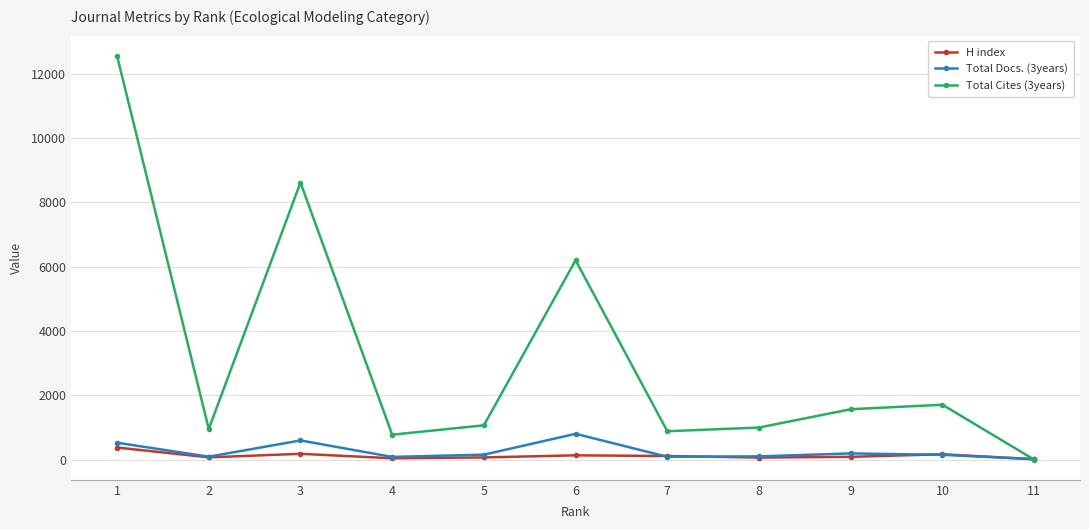

At which category does H index reach its first local peak?

3